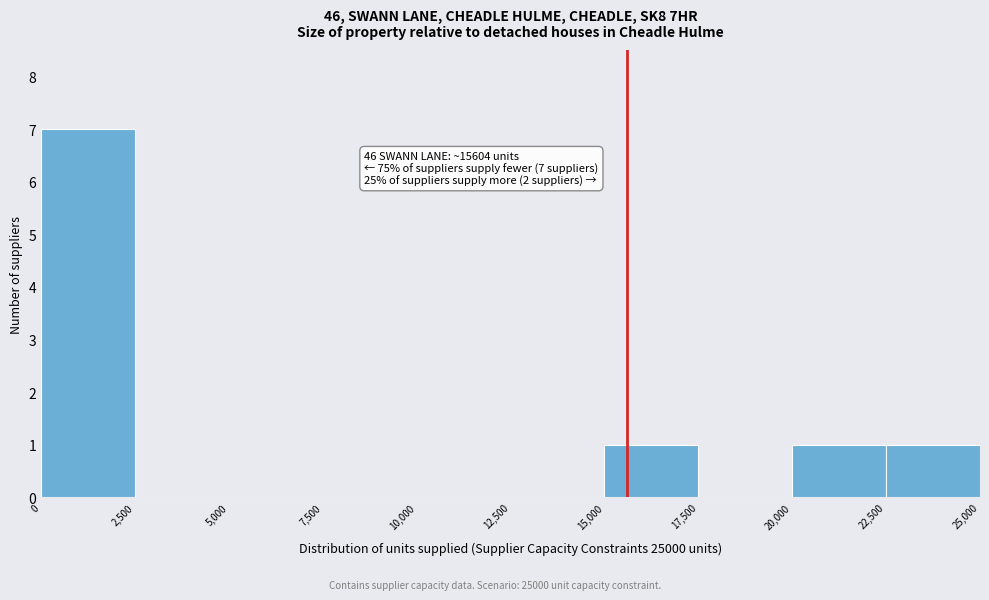

Which range on the x-axis has the tallest bar?

0 to 2,500